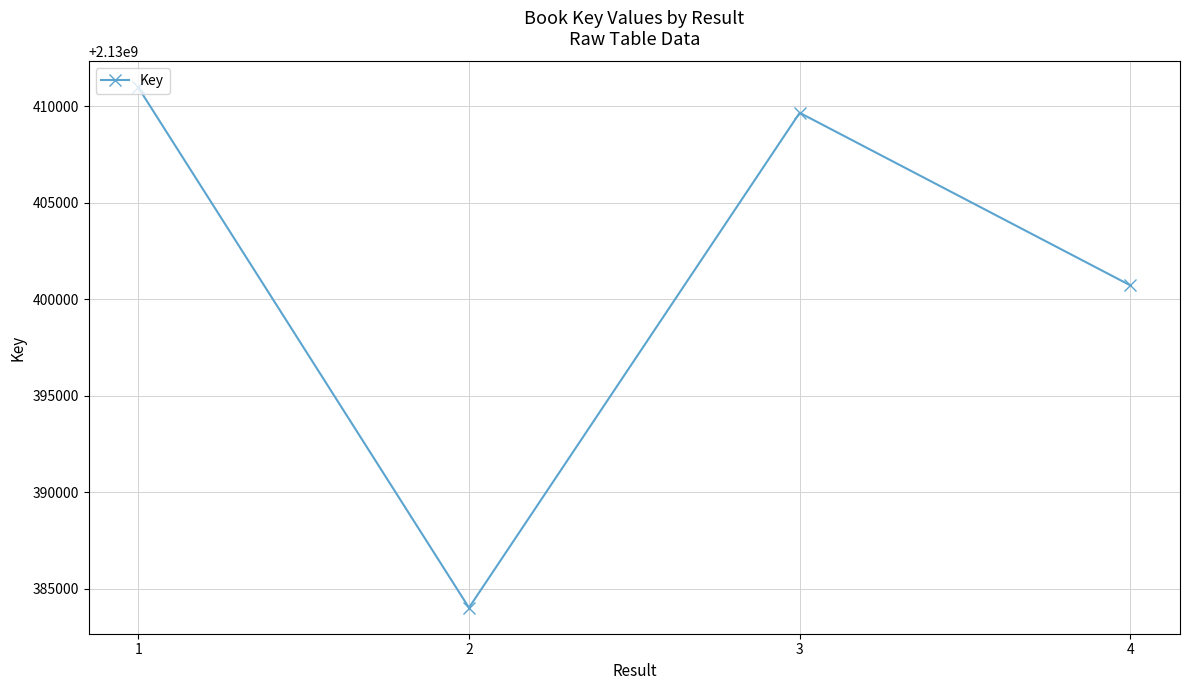

What is the value of the 2nd point from the left?

2130384022